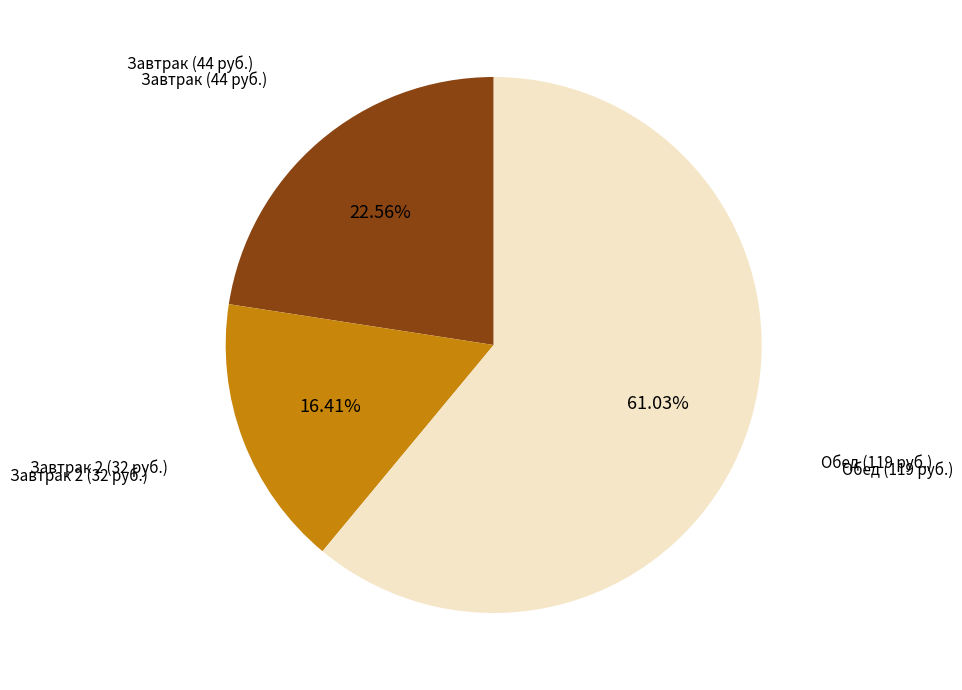

Is there any slice that represents more than half of the pie?

Yes